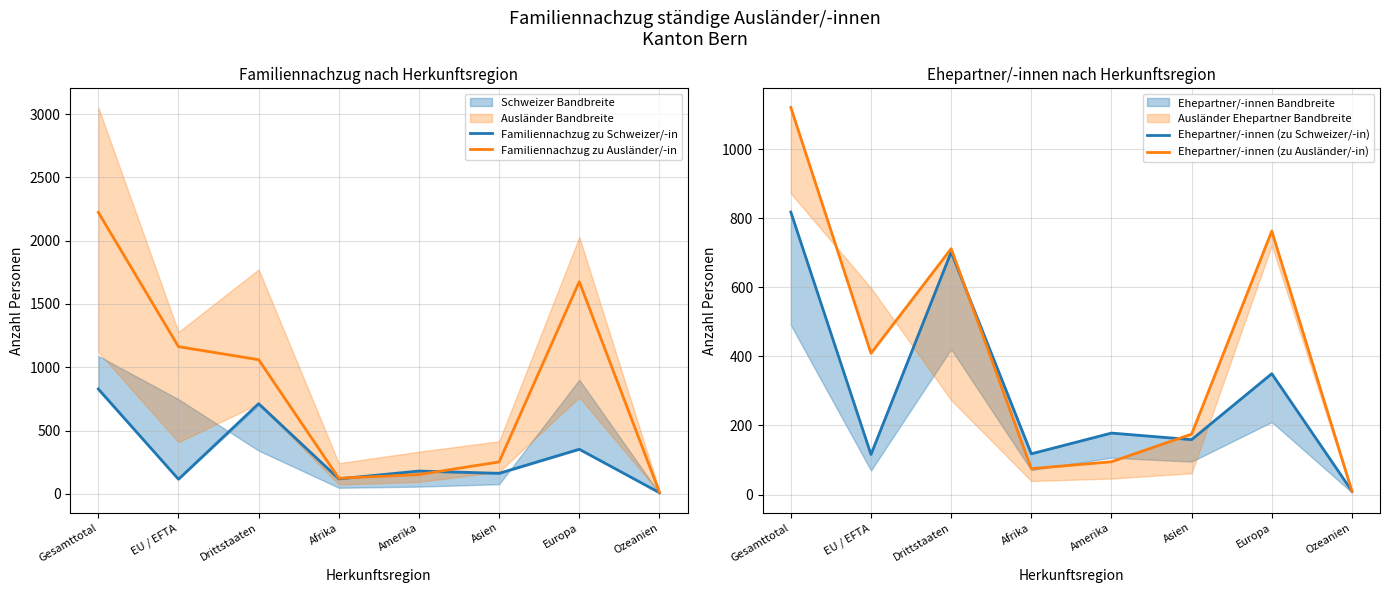

What is the label of the 7th point from the right?

EU / EFTA